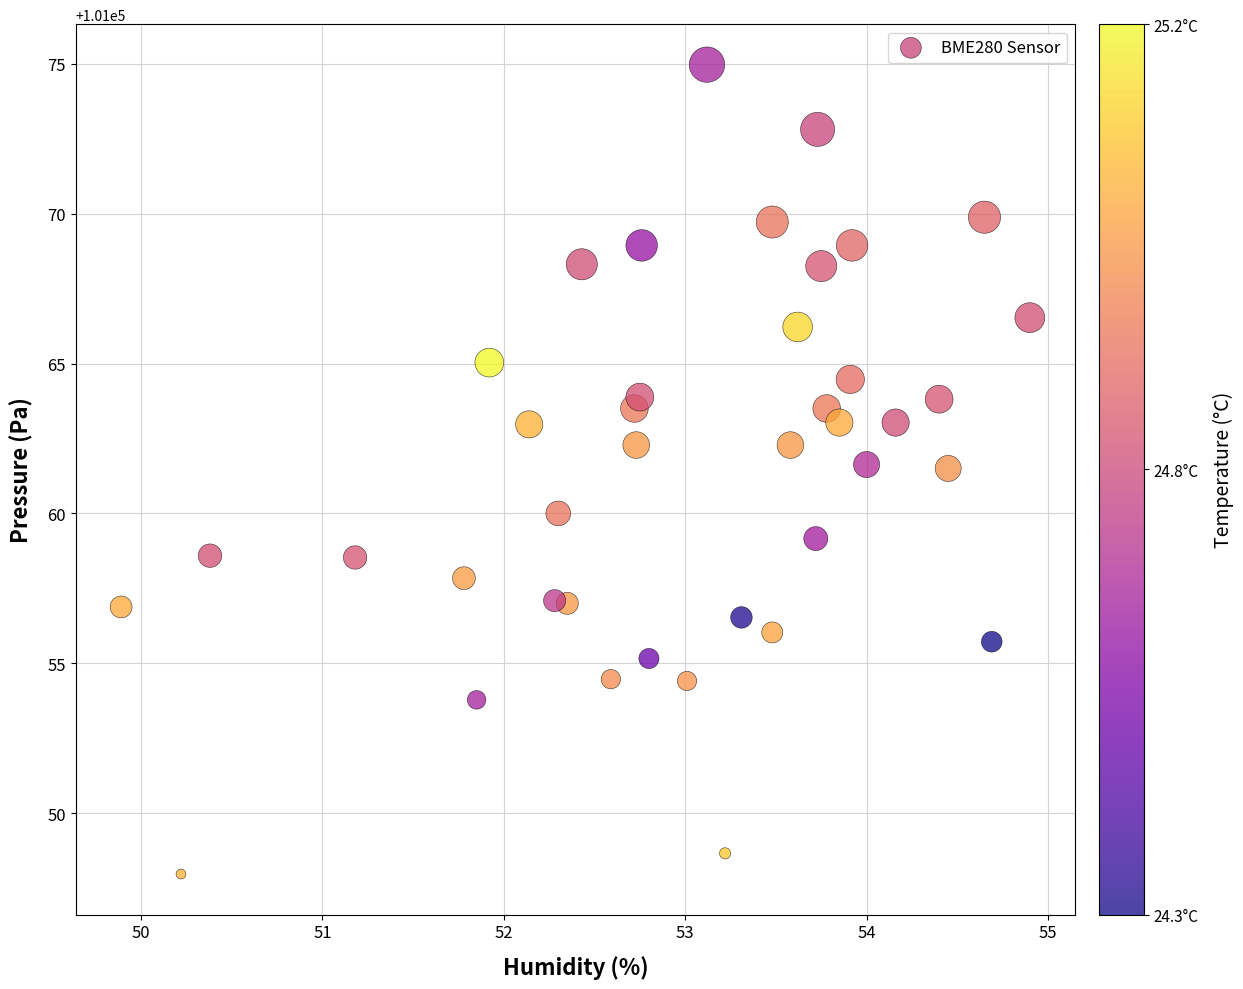

What is the range of X values (max minus min)?

5.0